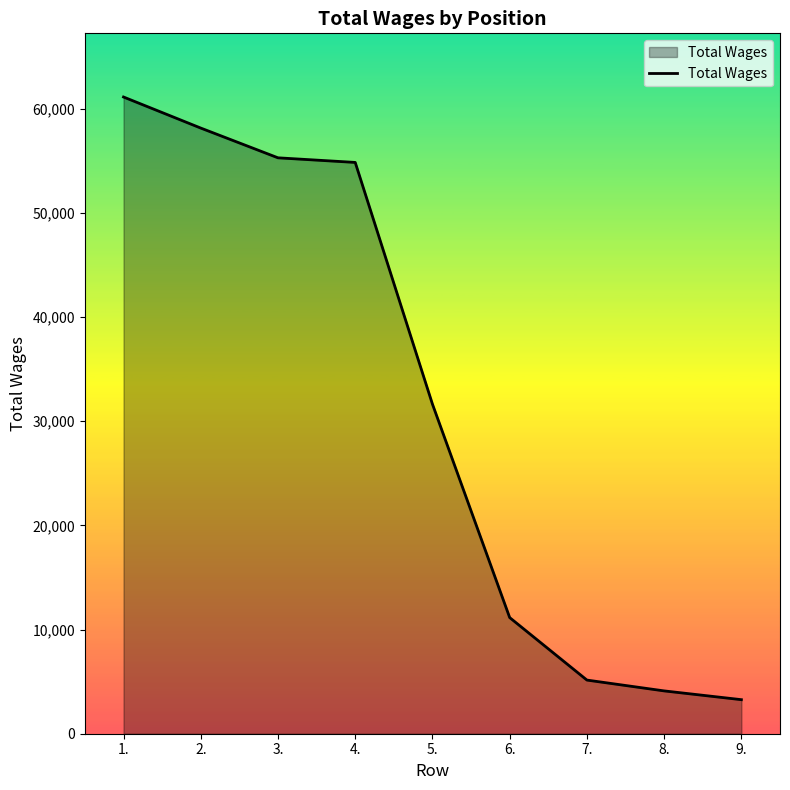

What value does the data have at 2., to the nearest 10?

58140